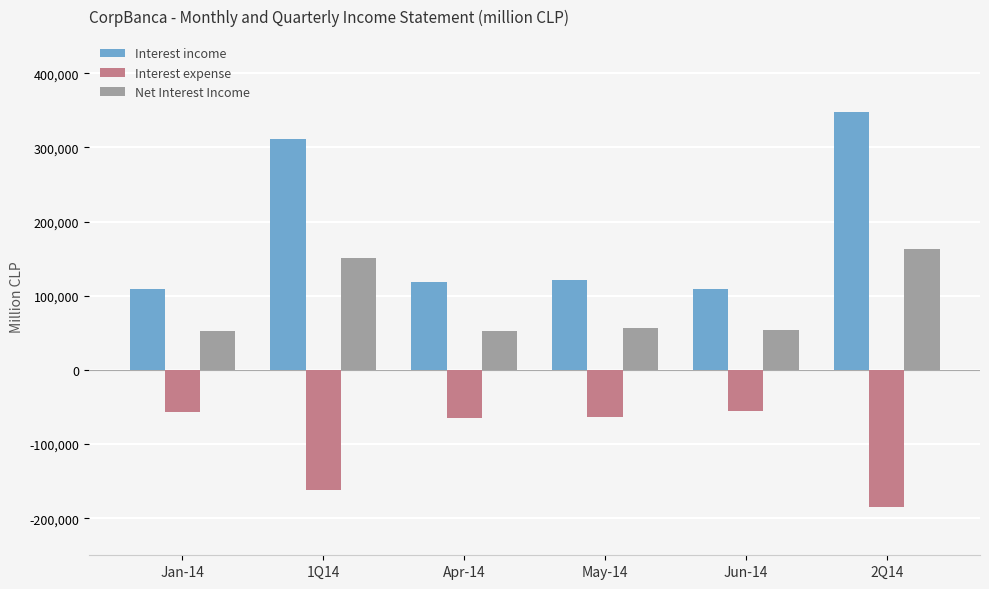

List the series in order of their overall mean, highest first.

Interest income, Net Interest Income, Interest expense